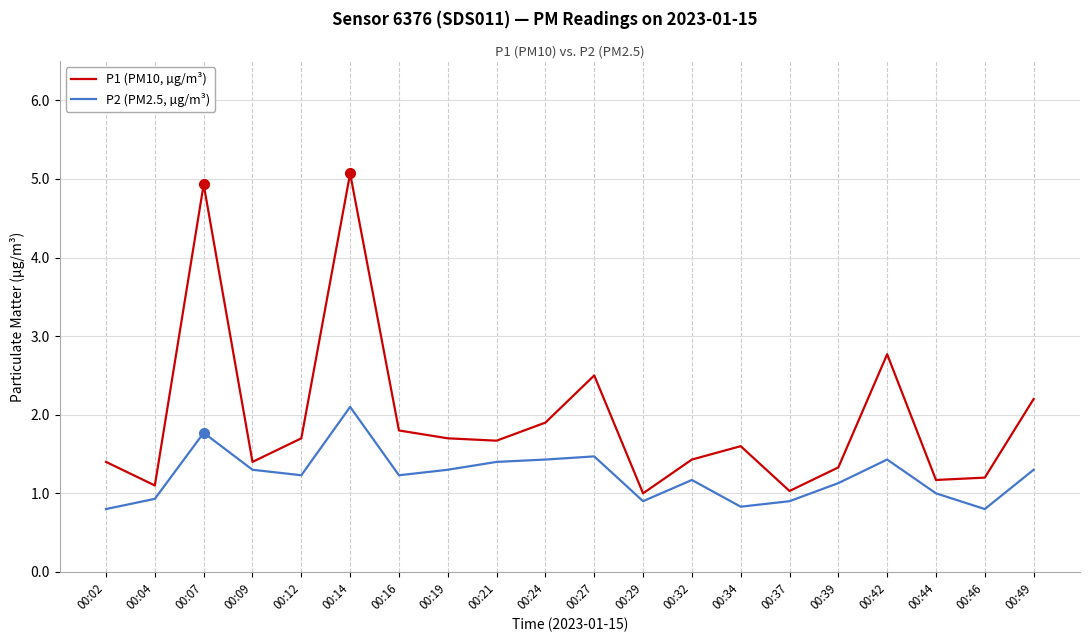

Is this an area chart (filled region under the line)?

No